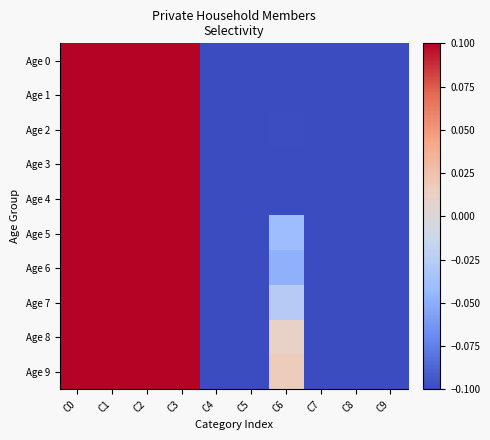

Reading left to right, extract all data points from this chart.

Age 0: C0=0.1	C1=0.1	C2=0.1	C3=0.1	C4=-0.1	C5=-0.1	C6=-0.1	C7=-0.1	C8=-0.1	C9=-0.1
Age 1: C0=0.1	C1=0.1	C2=0.1	C3=0.1	C4=-0.1	C5=-0.1	C6=-0.1	C7=-0.1	C8=-0.1	C9=-0.1
Age 2: C0=0.1	C1=0.1	C2=0.1	C3=0.1	C4=-0.1	C5=-0.1	C6=-0.1	C7=-0.1	C8=-0.1	C9=-0.1
Age 3: C0=0.1	C1=0.1	C2=0.1	C3=0.1	C4=-0.1	C5=-0.1	C6=-0.1	C7=-0.1	C8=-0.1	C9=-0.1
Age 4: C0=0.1	C1=0.1	C2=0.1	C3=0.1	C4=-0.1	C5=-0.1	C6=-0.1	C7=-0.1	C8=-0.1	C9=-0.1
Age 5: C0=0.1	C1=0.1	C2=0.1	C3=0.1	C4=-0.1	C5=-0.1	C6=-0.0	C7=-0.1	C8=-0.1	C9=-0.1
Age 6: C0=0.1	C1=0.1	C2=0.1	C3=0.1	C4=-0.1	C5=-0.1	C6=-0.0	C7=-0.1	C8=-0.1	C9=-0.1
Age 7: C0=0.1	C1=0.1	C2=0.1	C3=0.1	C4=-0.1	C5=-0.1	C6=-0.0	C7=-0.1	C8=-0.1	C9=-0.1
Age 8: C0=0.1	C1=0.1	C2=0.1	C3=0.1	C4=-0.1	C5=-0.1	C6=0.0	C7=-0.1	C8=-0.1	C9=-0.1
Age 9: C0=0.1	C1=0.1	C2=0.1	C3=0.1	C4=-0.1	C5=-0.1	C6=0.0	C7=-0.1	C8=-0.1	C9=-0.1